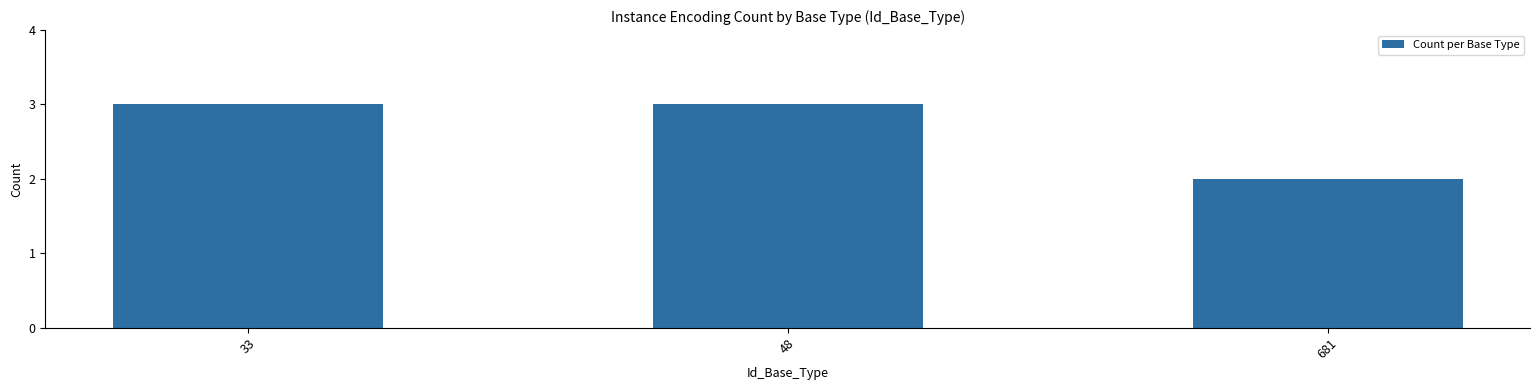

The chart shows a value of 3 at 48. True or false?

True